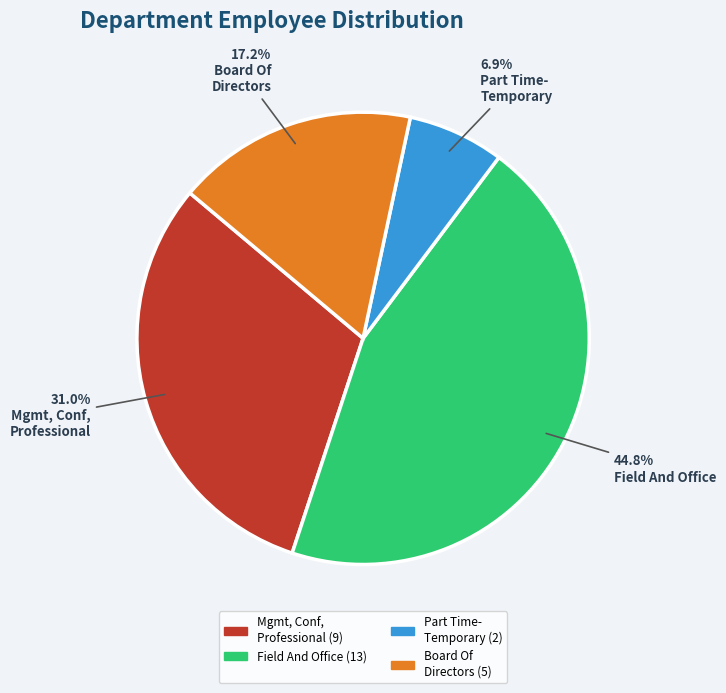

To the nearest percent, what is the difference between the largest and smallest slice percentages?

38%